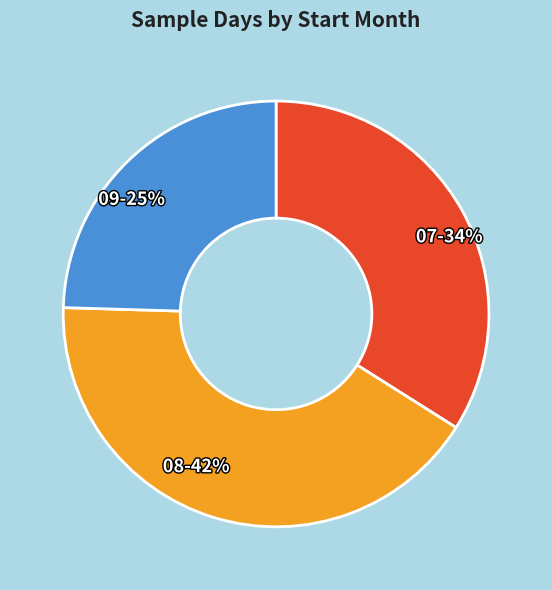

Which slice is the smallest?

09